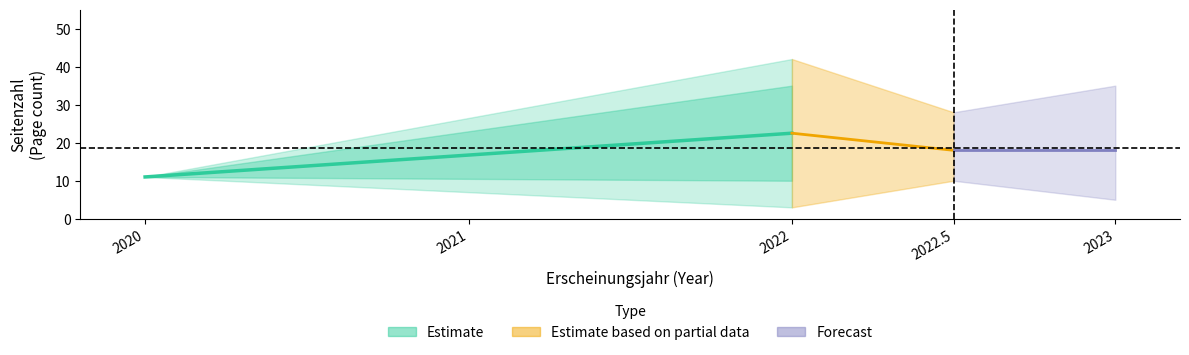

What is the maximum value shown in the chart?

42